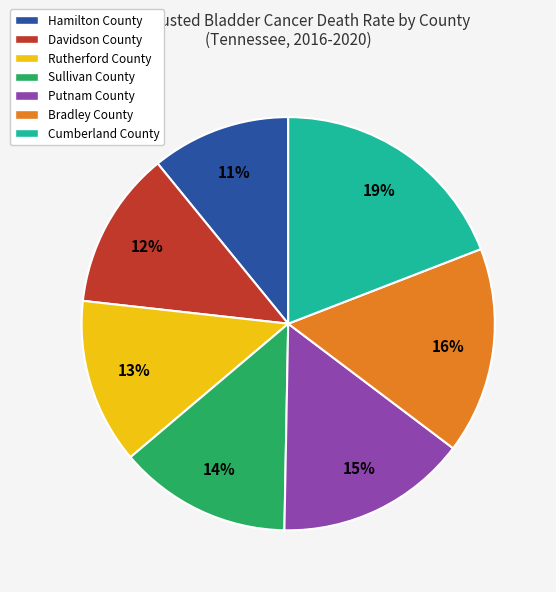

What is the largest slice in the pie chart?

Cumberland County